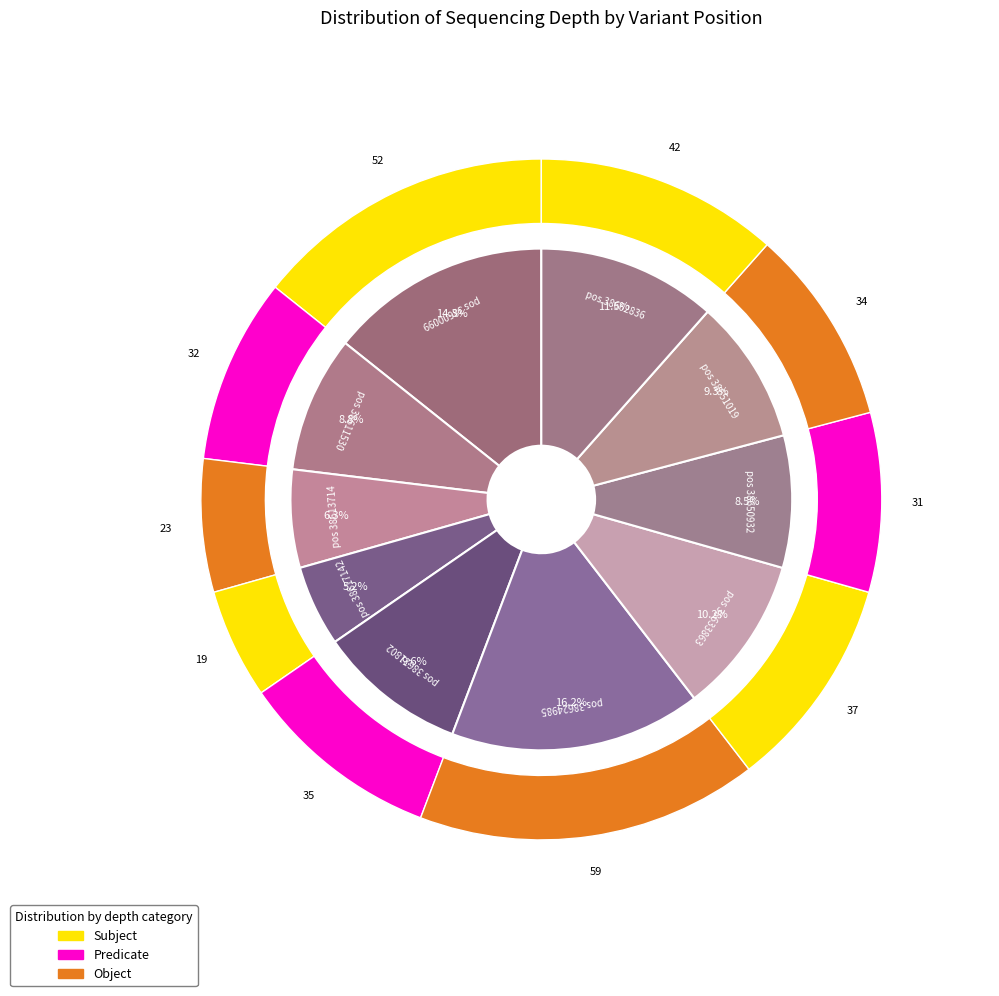

Rank the categories by value from highest to lowest.

38624985, 38600099, 38662836, 38633863, 38621802, 38651019, 38611530, 38650932, 38613714, 38617142